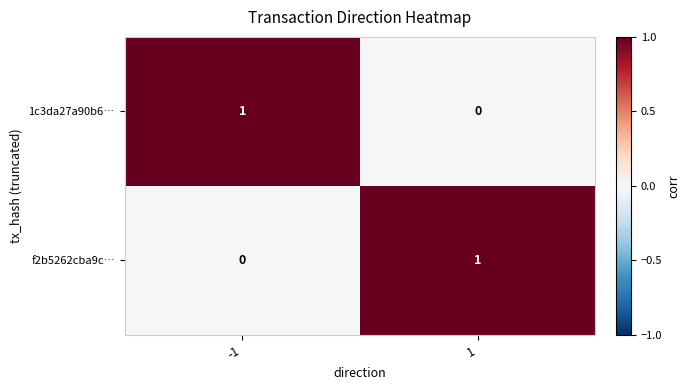

The value of 1c3da27a90b6… at 1 is 0. True or false?

True